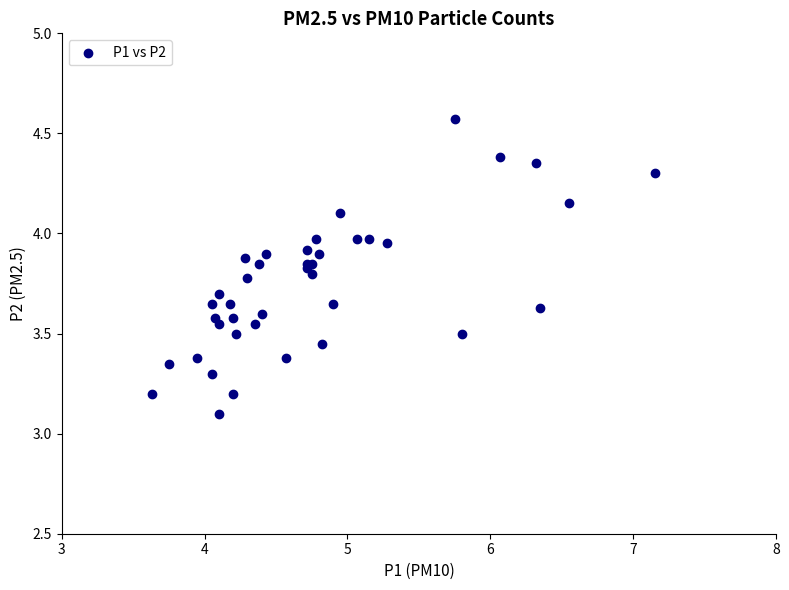

What Y value in the scatter plot is closest to 3?

3.1